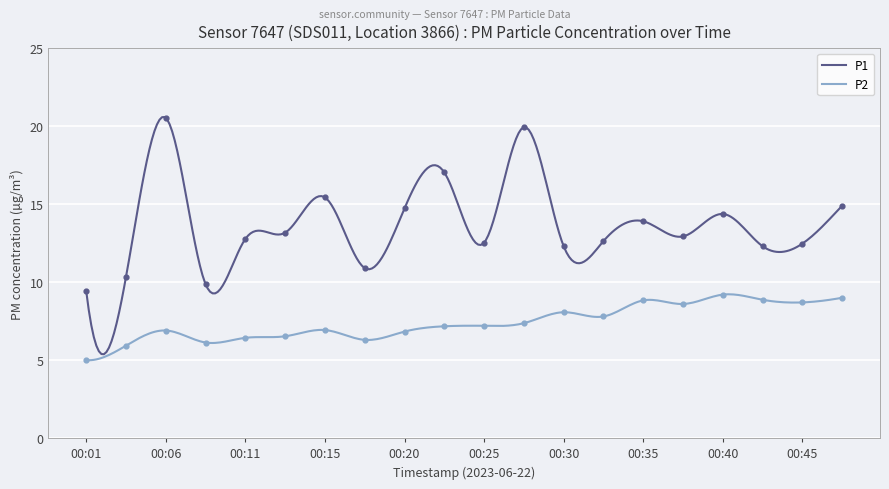

What is the total value across all series at 00:30?

20.4